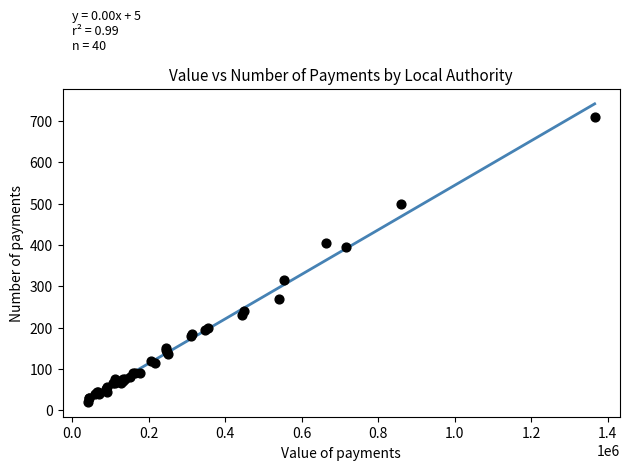

What Y value in the scatter plot is closest to 365?

395